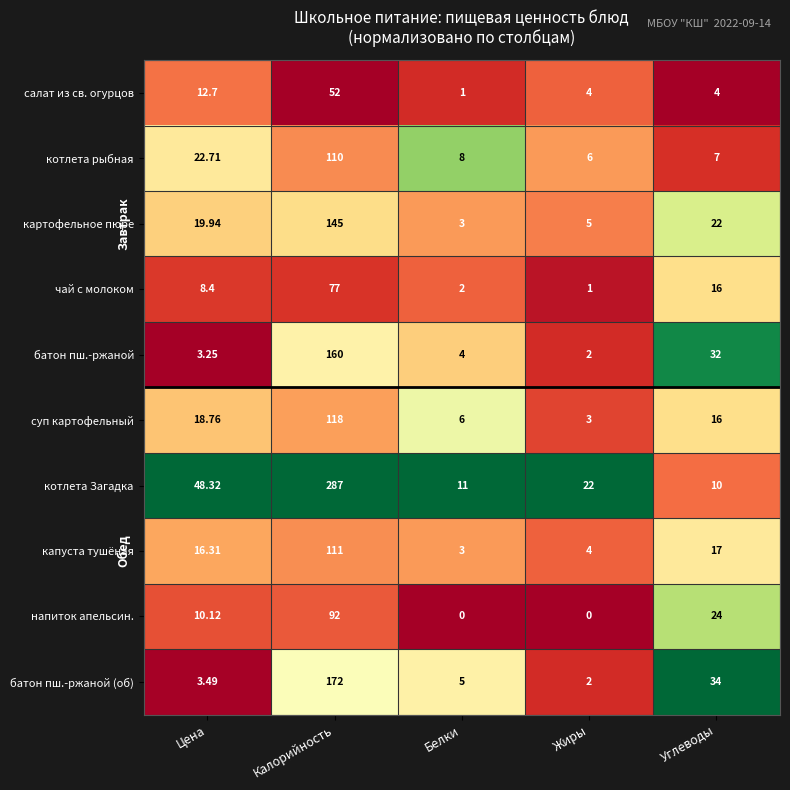

Which series has the largest total across all categories?

котлета Загадка